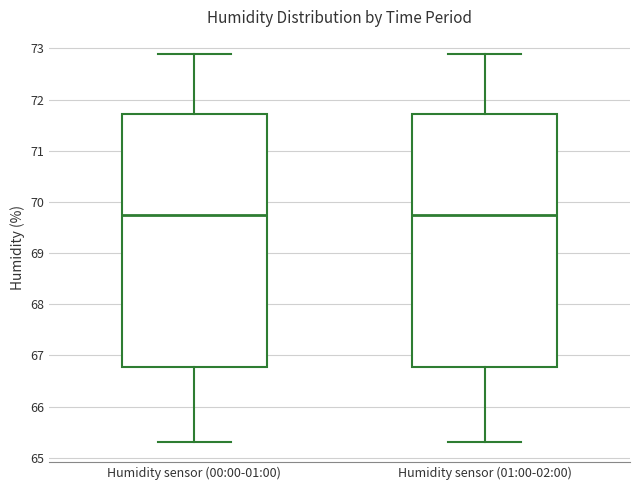

Where is the upper edge of the box for Humidity sensor (01:00-02:00) on the y-axis? The values are not printed on the chart, so give them approximately, as read against the axis.

71.7